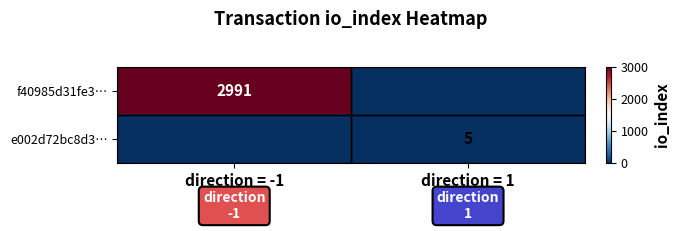

The value of f40985d31fe3… at direction = -1 is 2991. True or false?

True